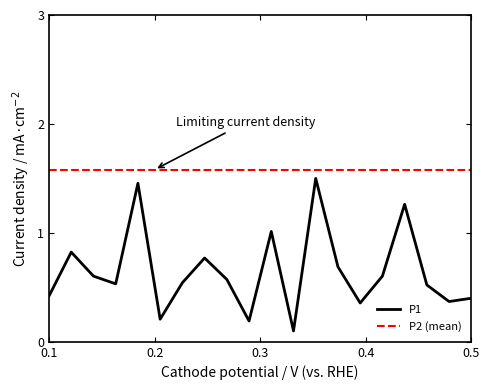

Reading right to left, extract all data points from this chart.

0.4	0.4	0.5	1.3	0.6	0.4	0.7	1.5	0.1	1.0	0.2	0.6	0.8	0.5	0.2	1.5	0.5	0.6	0.8	0.4